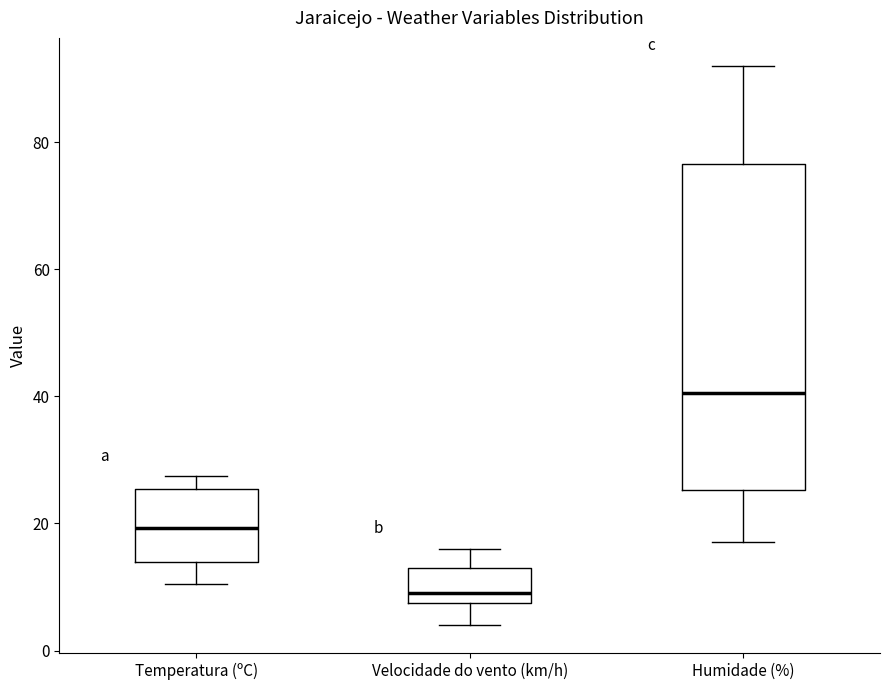

Which box's median line is the highest?

Humidade (%)